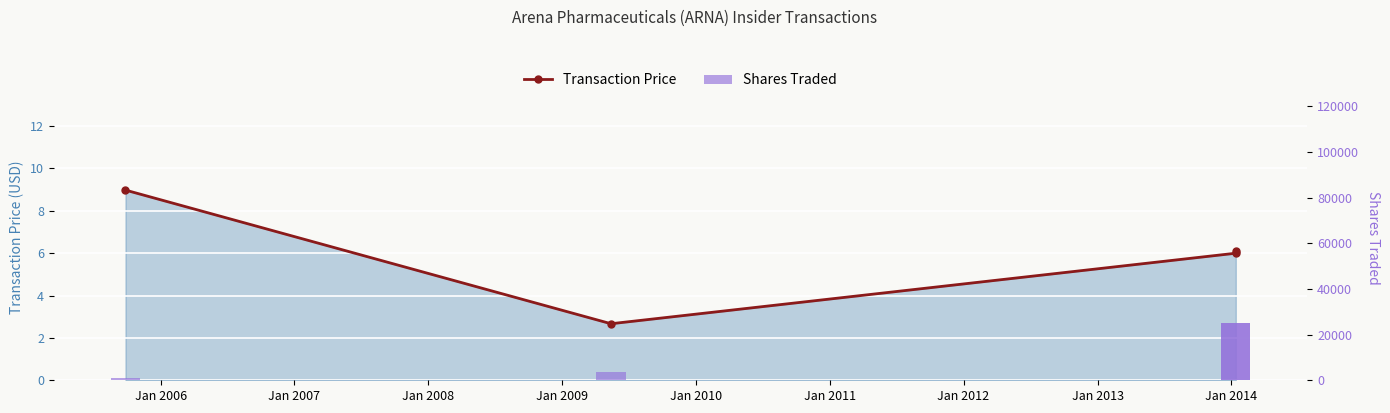

Does the chart contain any negative values?

No